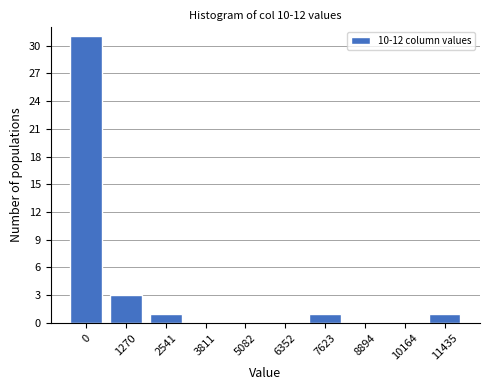

Reading left to right, transcribe all the data shown in this chart.

0=31	1270=3	2541=1	3811=0	5082=0	6352=0	7623=1	8894=0	10164=0	11435=1